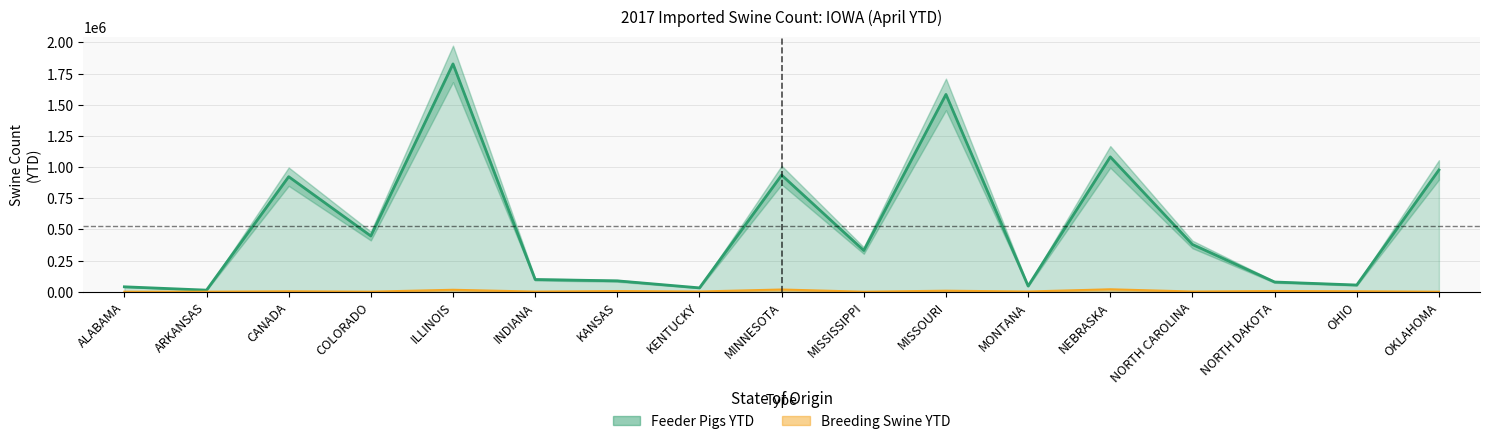

How many data points in Breeding Swine YTD are less than 1563?

8